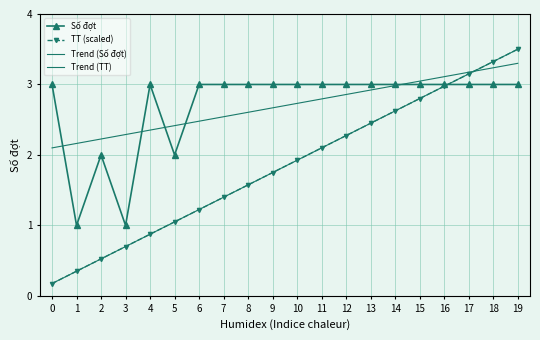

What is the minimum value for Trend (TT)?

0.2